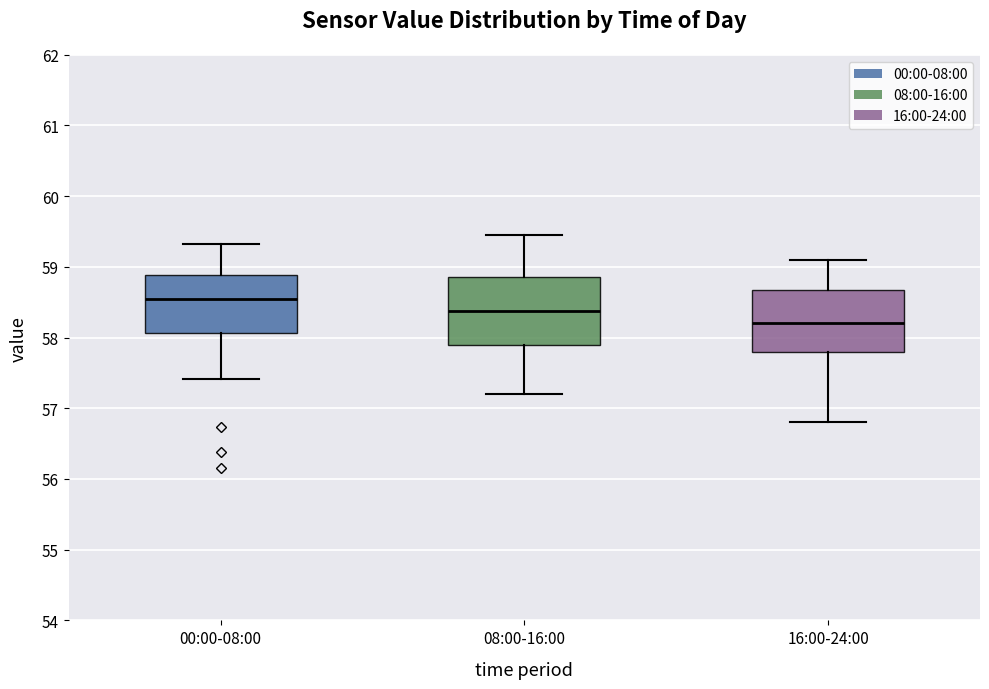

Reading left to right, read every box against the y-axis: the position of its median line, the range the box covers, and the ends of its whiskers. The values are not printed on the chart, so give them approximately, as read against the axis.

00:00-08:00: median 58.5, box 58.1 to 58.9, whiskers 57.4 to 59.3
08:00-16:00: median 58.4, box 57.9 to 58.9, whiskers 57.2 to 59.5
16:00-24:00: median 58.2, box 57.8 to 58.7, whiskers 56.8 to 59.1